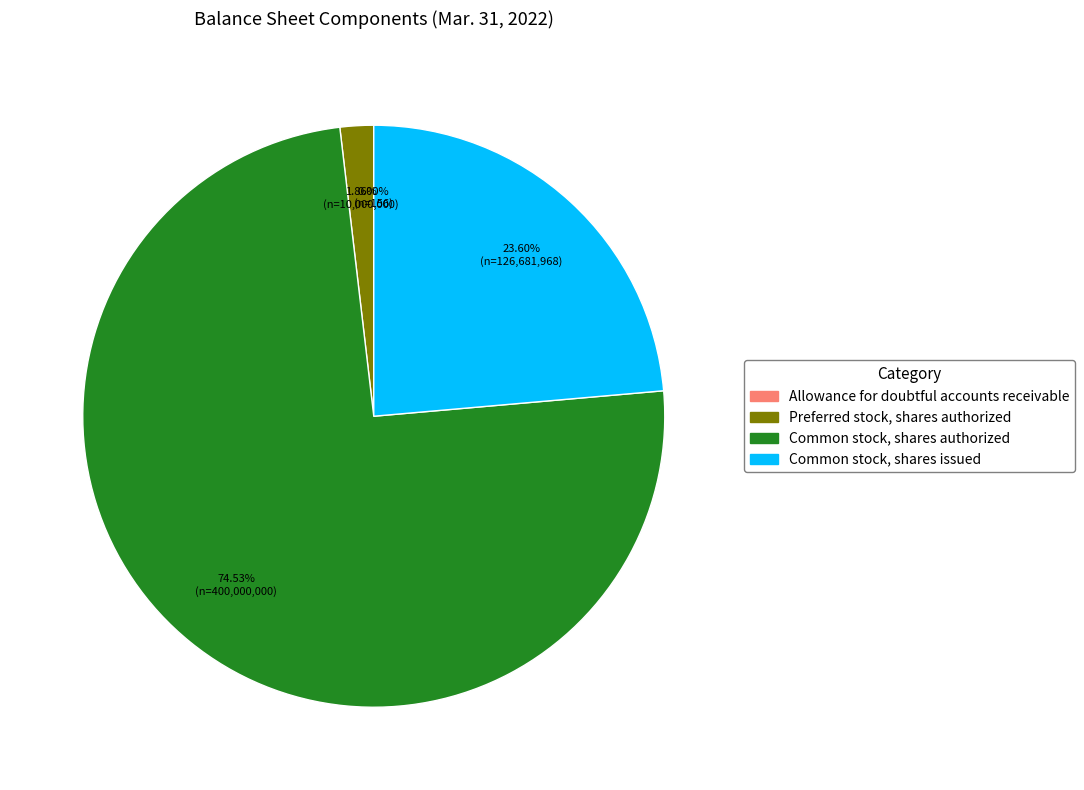

To the nearest percent, what is the average slice percentage?

25%